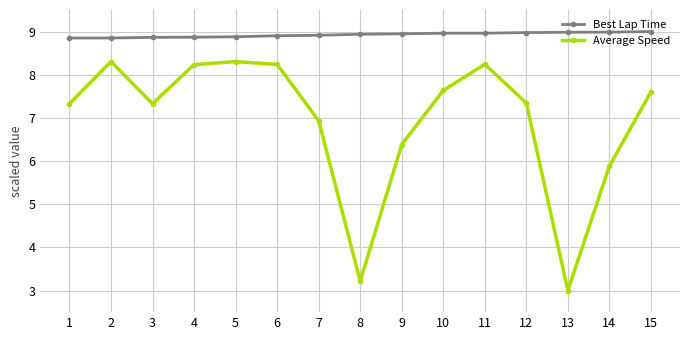

How many lines are shown in the chart?

2